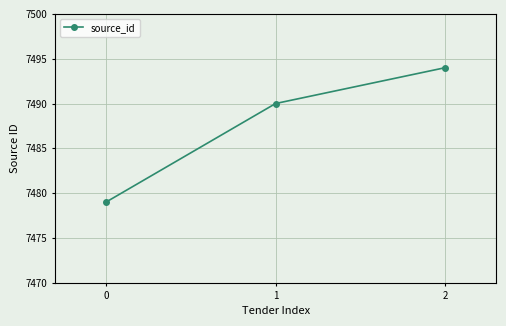

What is the minimum value shown in the chart?

7479